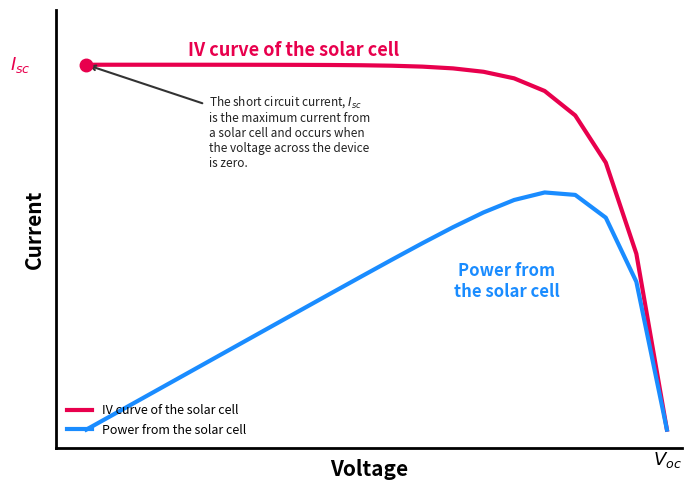

What are all the series names shown in the legend?

IV curve of the solar cell, Power from the solar cell